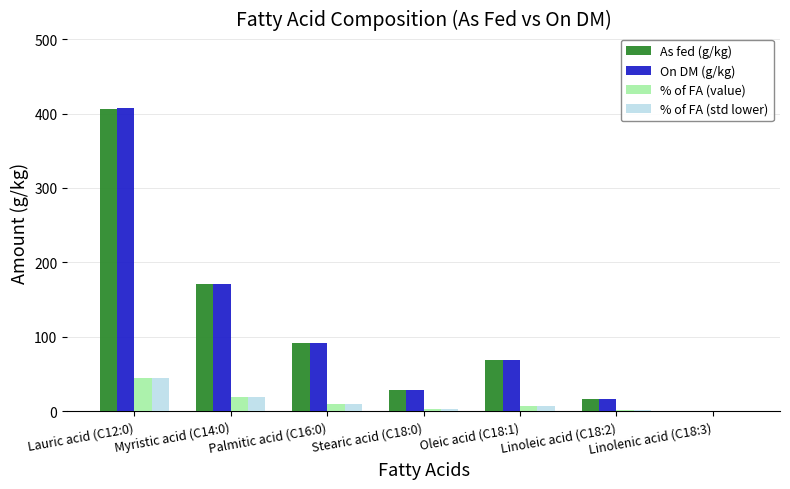

True or false: % of FA (value) has a value of 66.4 at Lauric acid (C12:0).

False